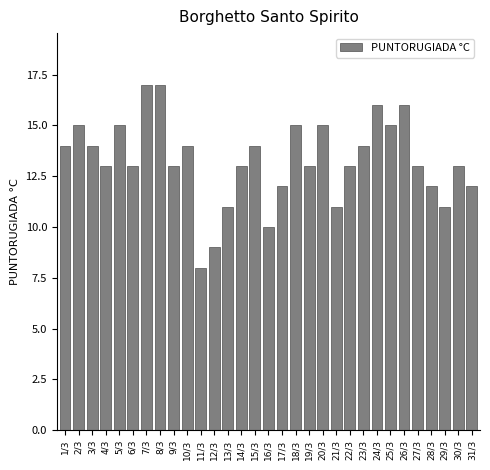

The chart shows a value of 6 at 23/3. True or false?

False